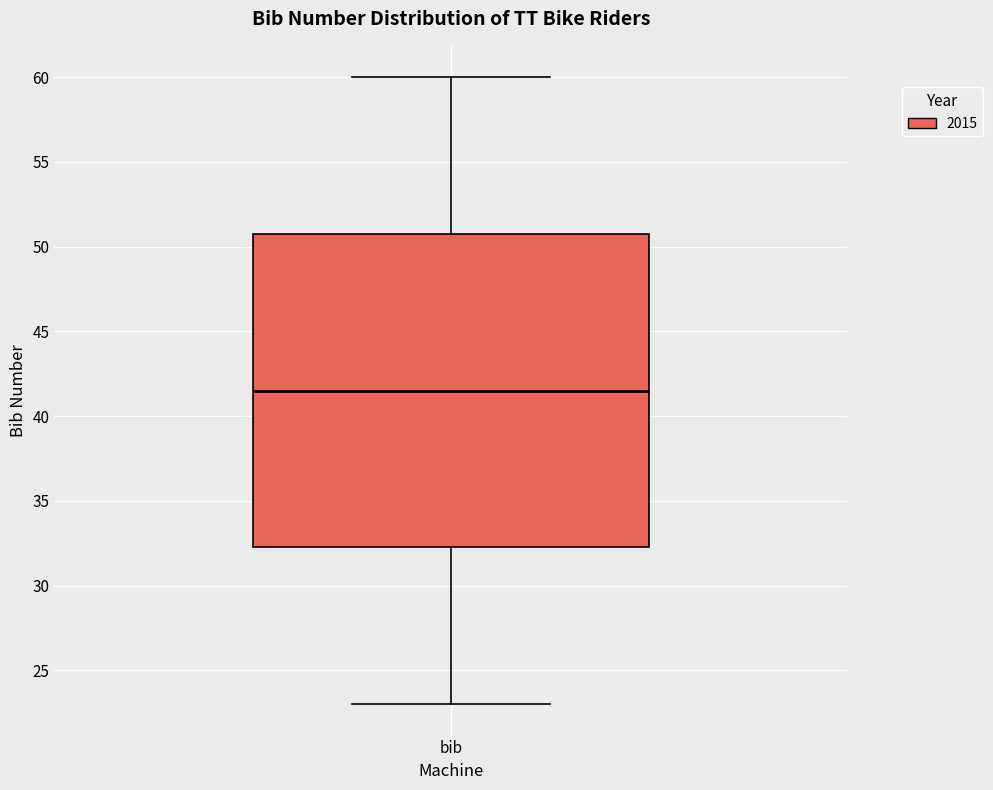

Transcribe this box plot: give where the median line is, the range the box spans, and where the two whiskers end, as read against the y-axis. The values are not printed on the chart, so give them approximately, as read against the axis.

median 41.5, box 32.5 to 51.0, whiskers 23.0 to 60.0